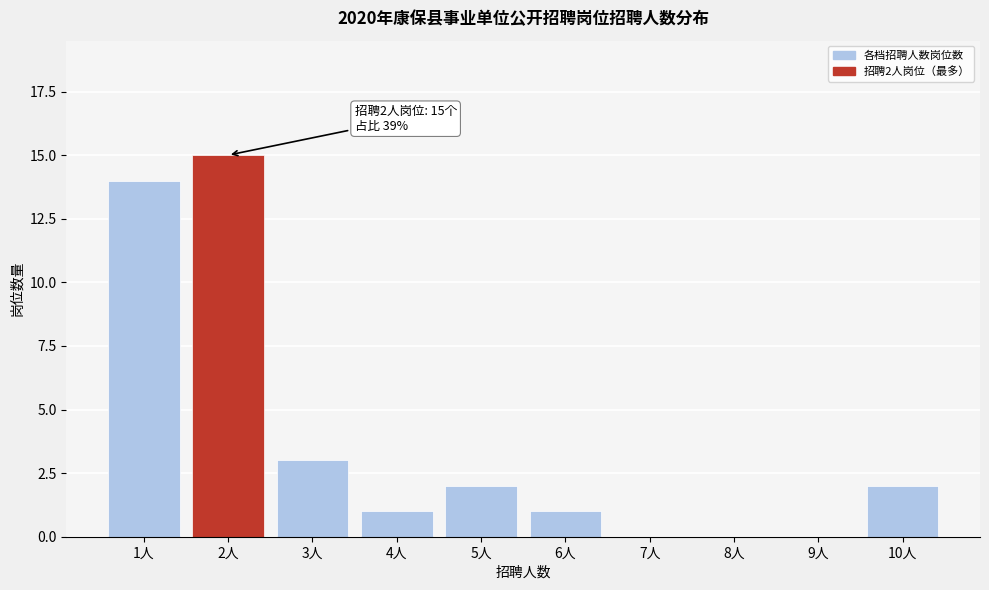

Which range on the x-axis has the tallest bar?

1.5 to 2.5